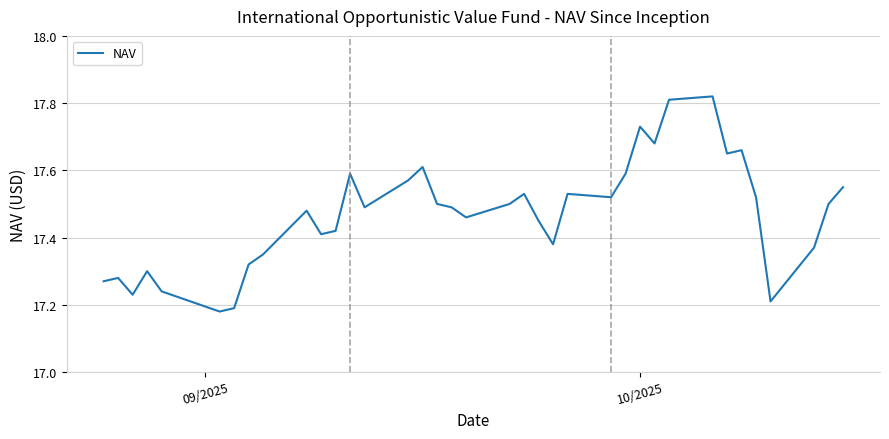

What is the difference between the maximum and minimum values?

0.6